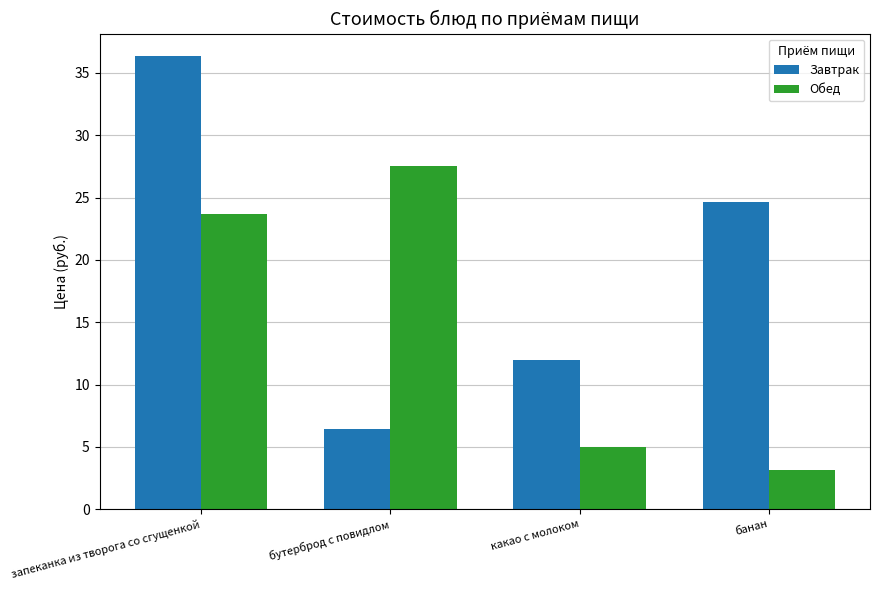

Count the number of data series in this chart.

2